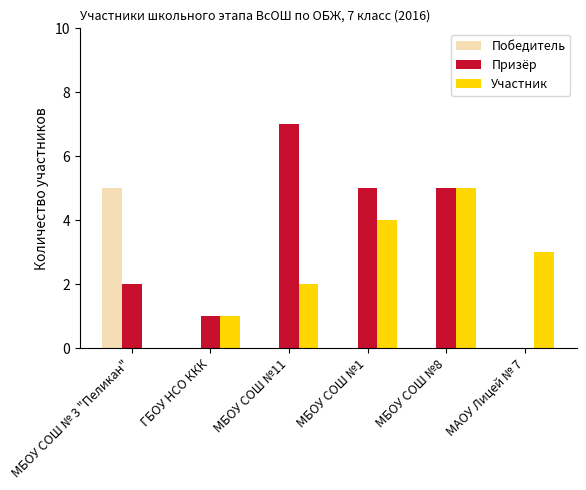

What is the greatest value displayed?

7